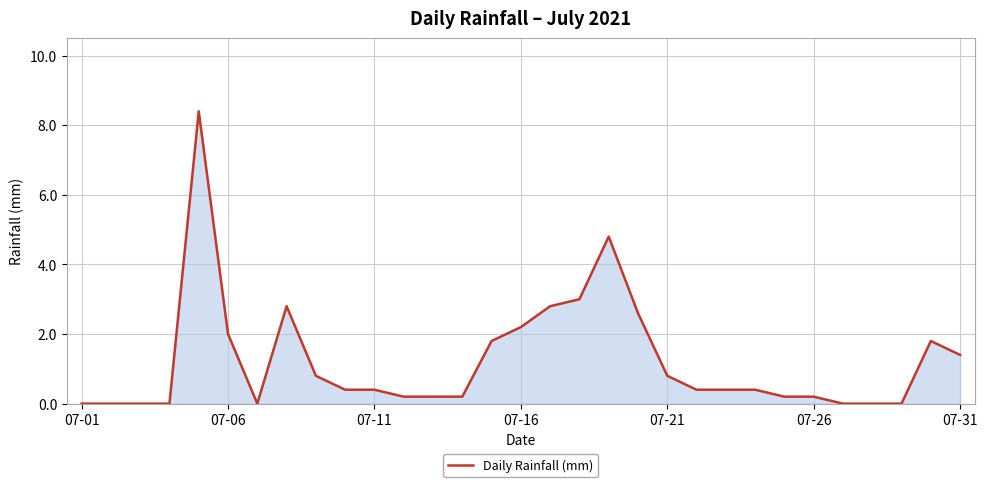

What is the maximum value shown in the chart?

8.4